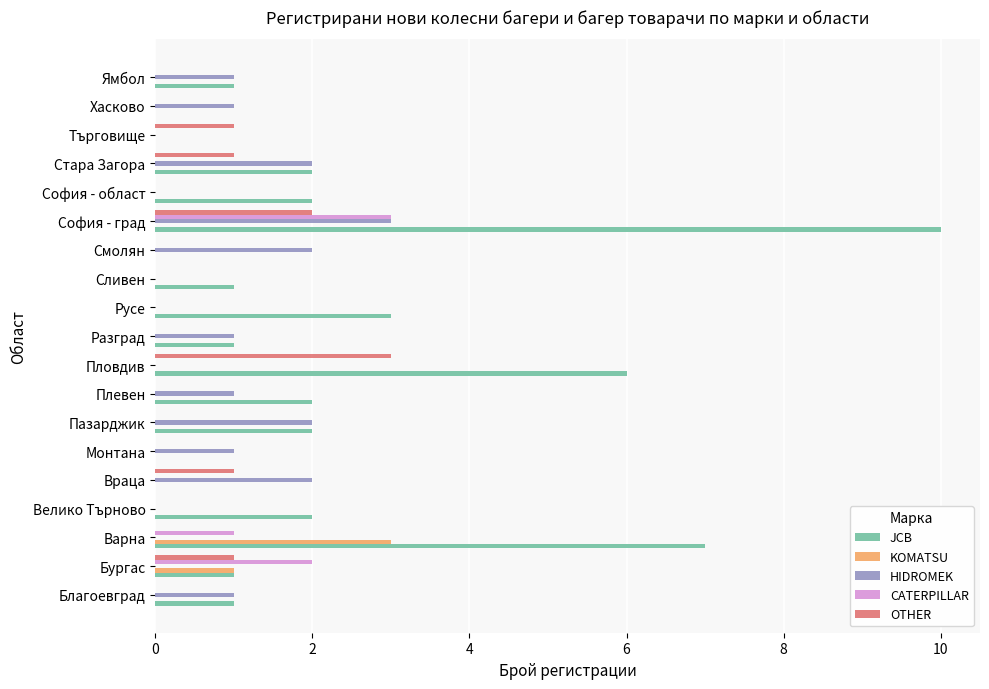

What is the total value across all series at Пловдив?

9